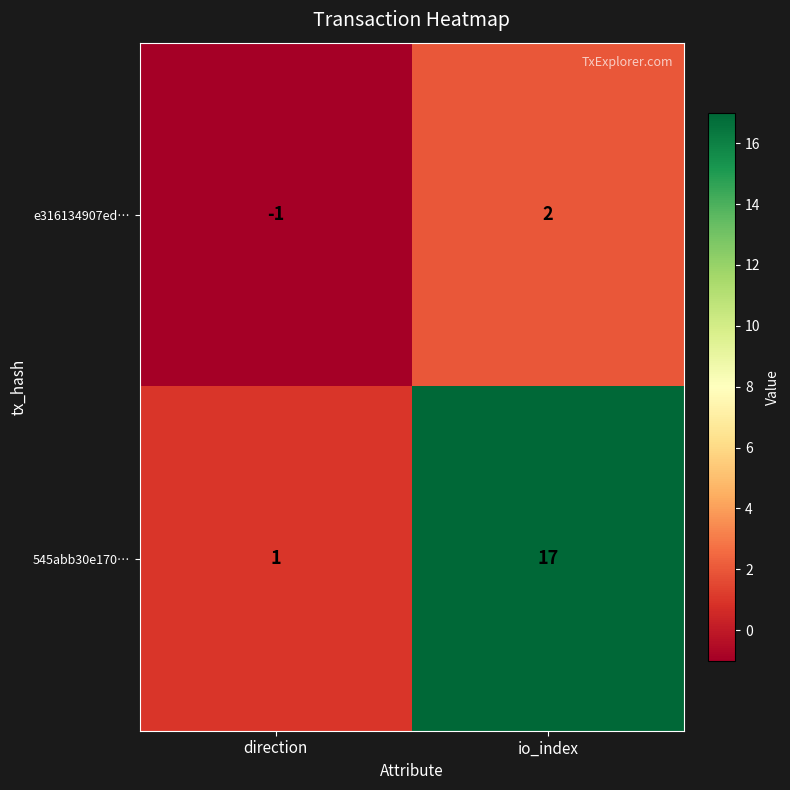

True or false: e316134907ed… has a value of -2 at direction.

False